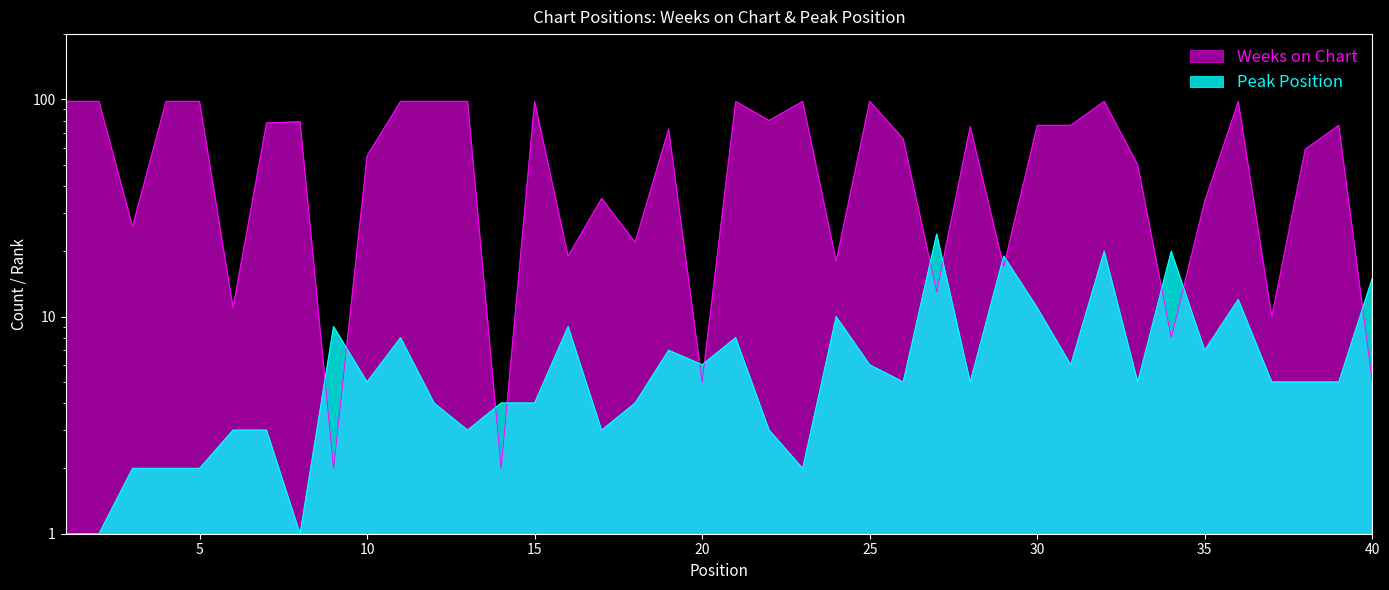

True or false: Peak Position has more than 1 interior local peaks.

True